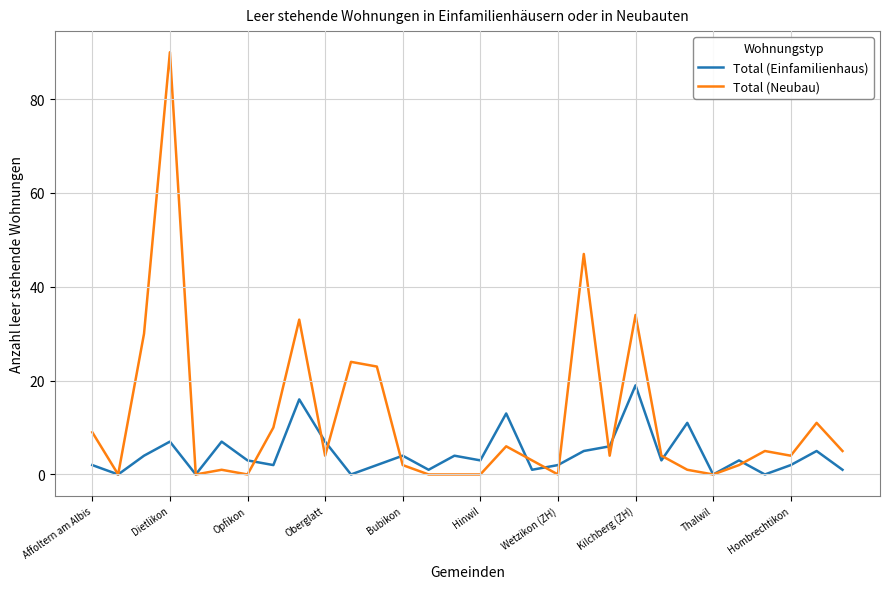

After their last crossing, which series has the higher values: Total (Neubau) or Total (Einfamilienhaus)?

Total (Neubau)